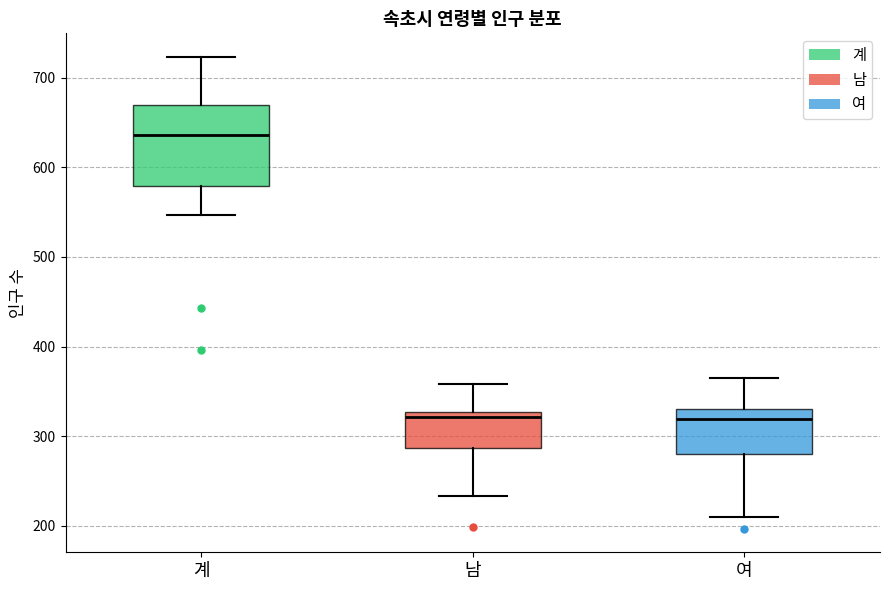

Comparing the boxes themselves (not the whiskers), which one is the tallest?

계